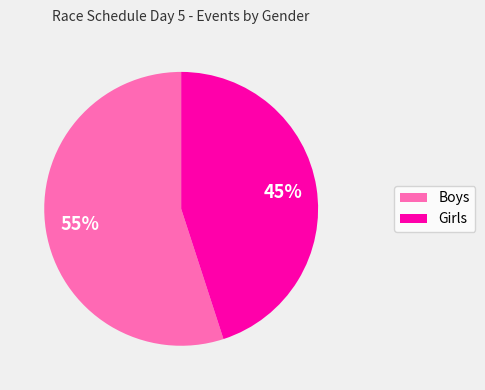

Which category accounts for the majority?

Boys